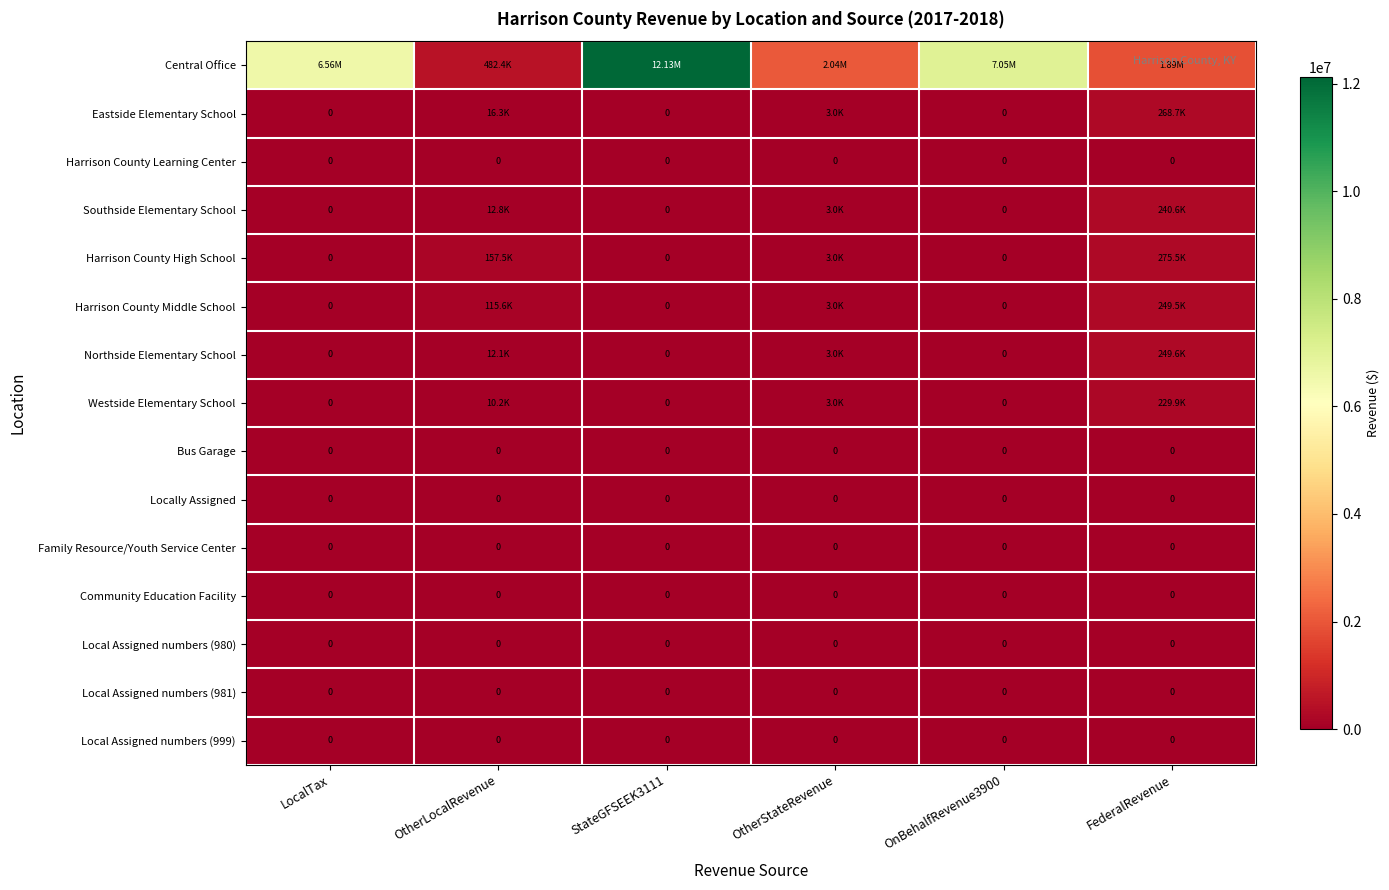

How many data points does each series have?

6